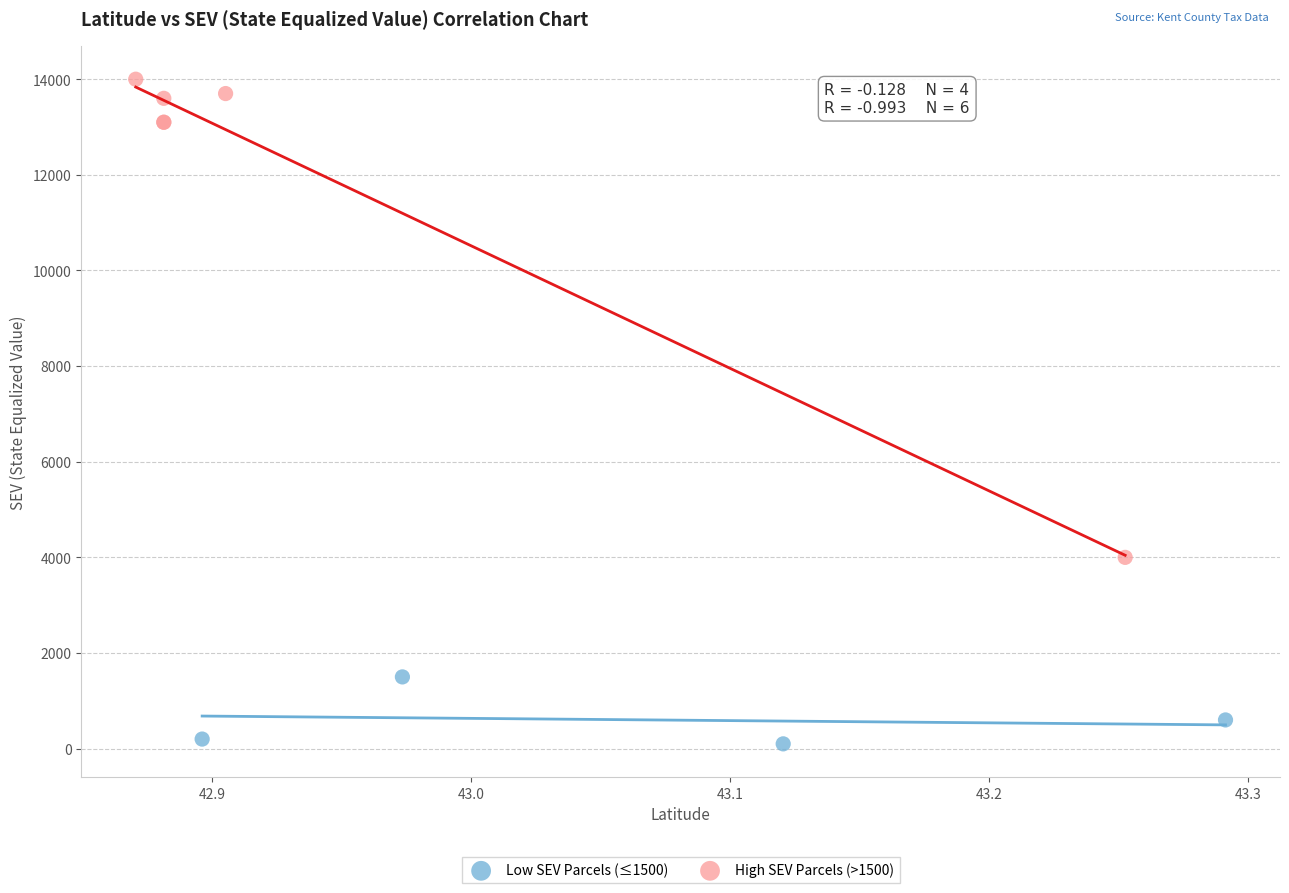

Which series contains the highest Y value?

High SEV Parcels (>1500)